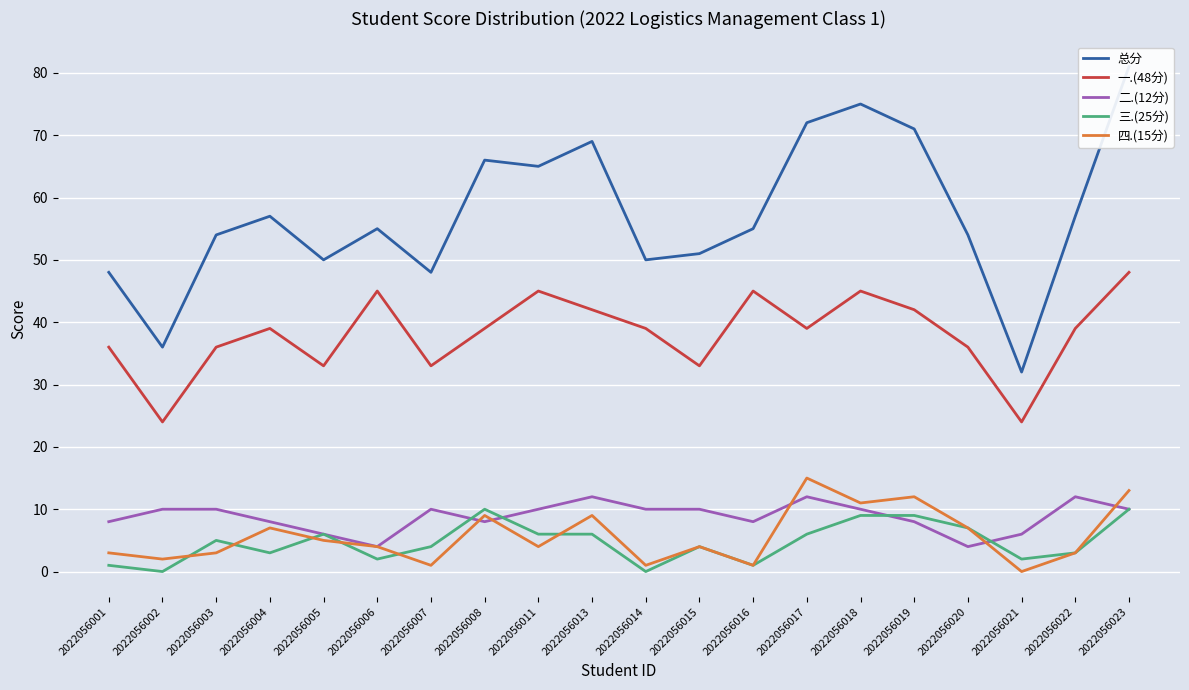

True or false: 四.(15分) and 总分 intersect in this chart.

False